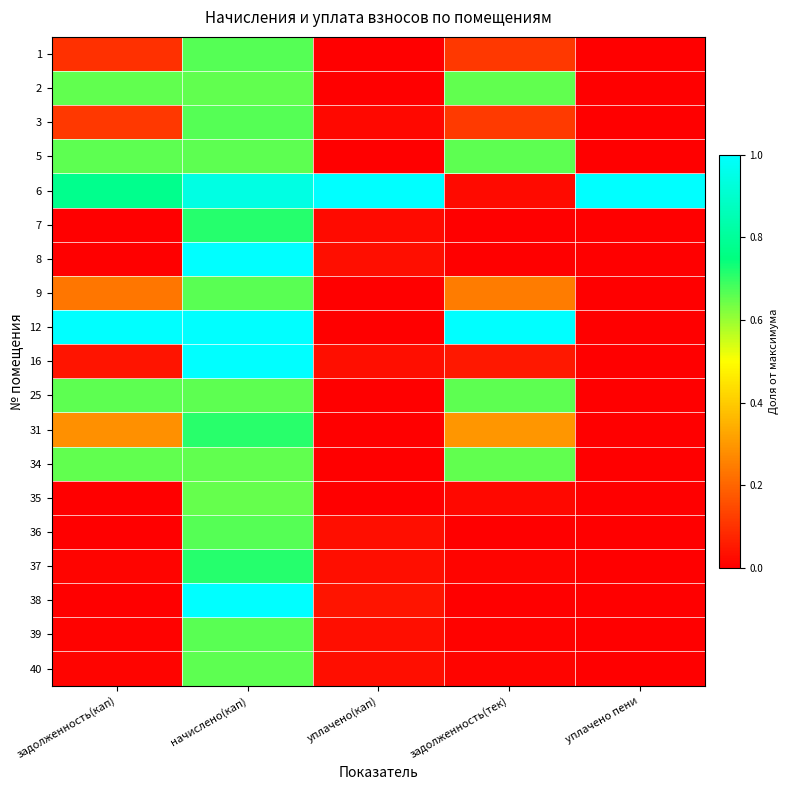

Rank the series by their maximum value, from lowest to highest.

35, 2, 34, 40, 5, 25, 9, 39, 1, 3, 36, 31, 7, 37, 6, 8, 12, 16, 38